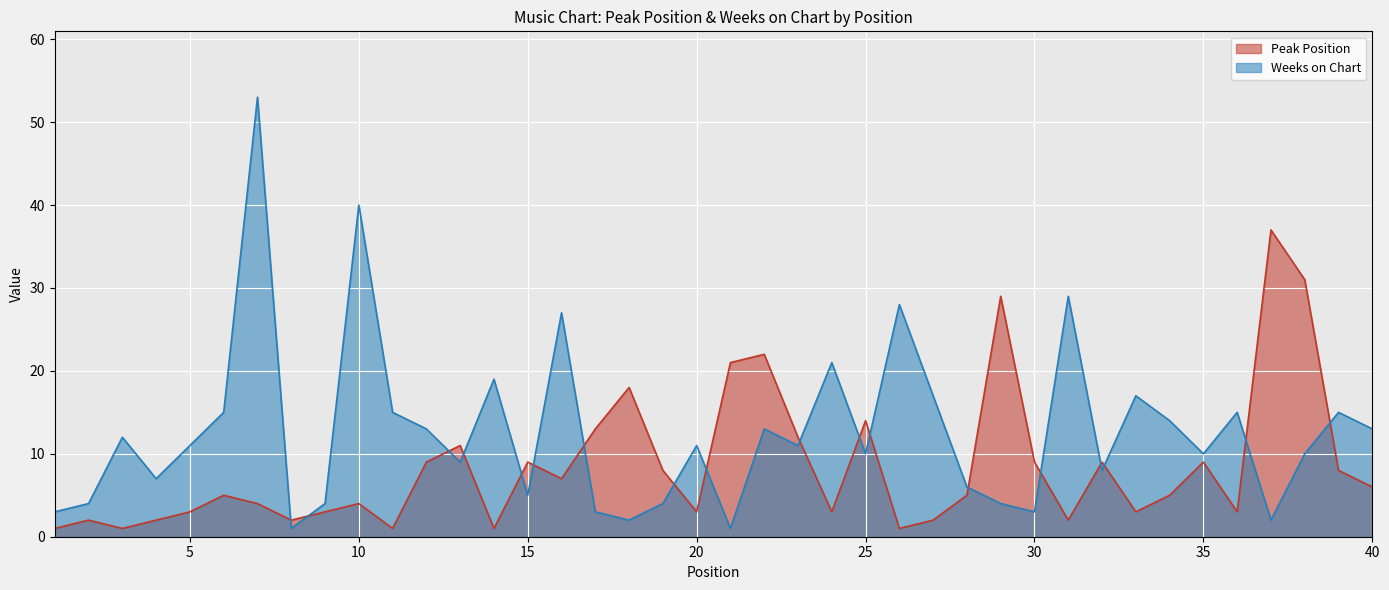

After their last crossing, which series has the higher values: Weeks on Chart or Peak Position?

Weeks on Chart